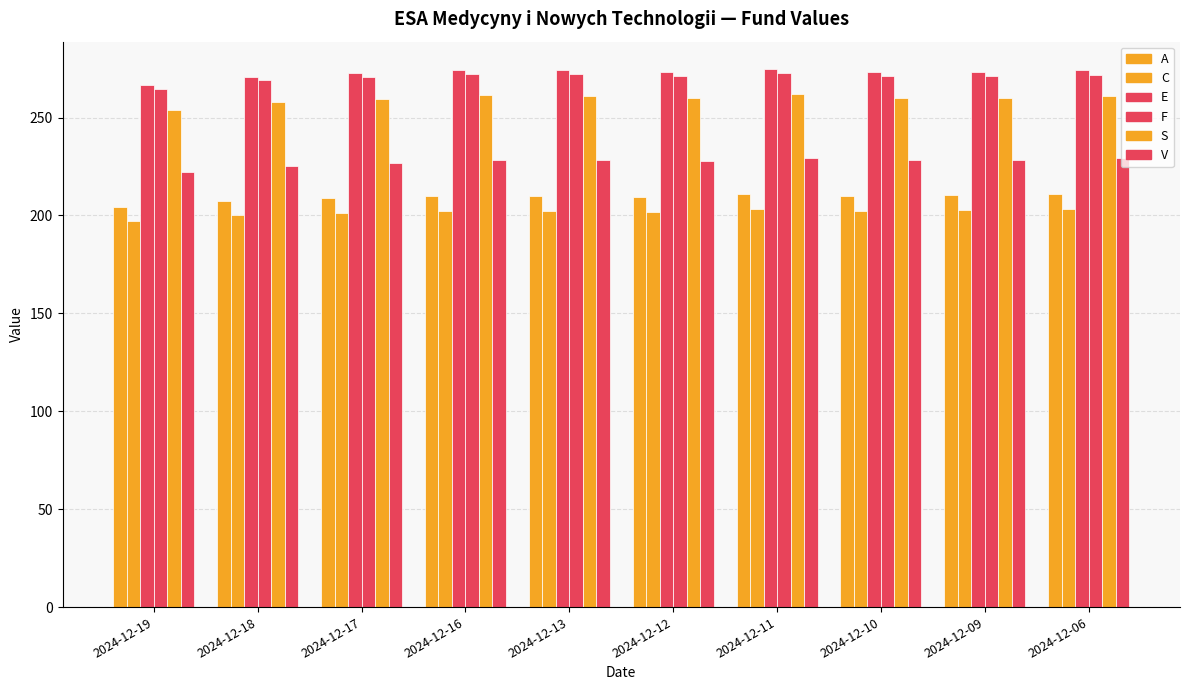

Reading right to left, extract all data points from this chart.

A: 2024-12-06=210.9	2024-12-09=210.4	2024-12-10=210.1	2024-12-11=211.0	2024-12-12=209.6	2024-12-13=210.1	2024-12-16=210.0	2024-12-17=208.9	2024-12-18=207.5	2024-12-19=204.5
C: 2024-12-06=203.3	2024-12-09=202.7	2024-12-10=202.5	2024-12-11=203.3	2024-12-12=202.0	2024-12-13=202.5	2024-12-16=202.4	2024-12-17=201.3	2024-12-18=200.0	2024-12-19=197.1
E: 2024-12-06=274.1	2024-12-09=273.1	2024-12-10=273.1	2024-12-11=275.0	2024-12-12=273.1	2024-12-13=274.3	2024-12-16=274.5	2024-12-17=272.6	2024-12-18=271.0	2024-12-19=266.7
F: 2024-12-06=272.0	2024-12-09=271.0	2024-12-10=271.0	2024-12-11=272.9	2024-12-12=271.0	2024-12-13=272.2	2024-12-16=272.4	2024-12-17=270.6	2024-12-18=269.0	2024-12-19=264.7
S: 2024-12-06=261.0	2024-12-09=260.1	2024-12-10=260.0	2024-12-11=261.9	2024-12-12=260.1	2024-12-13=261.2	2024-12-16=261.4	2024-12-17=259.6	2024-12-18=258.1	2024-12-19=254.0
V: 2024-12-06=229.1	2024-12-09=228.6	2024-12-10=228.2	2024-12-11=229.2	2024-12-12=227.7	2024-12-13=228.3	2024-12-16=228.2	2024-12-17=227.0	2024-12-18=225.5	2024-12-19=222.2